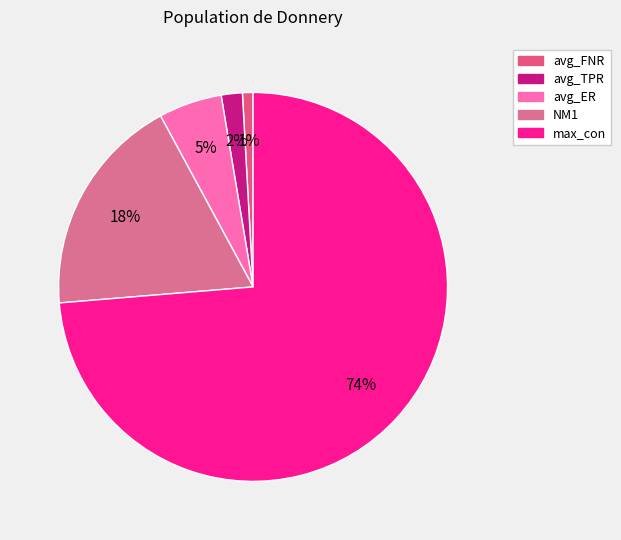

To the nearest percent, what is the difference between the largest and smallest slice percentages?

73%